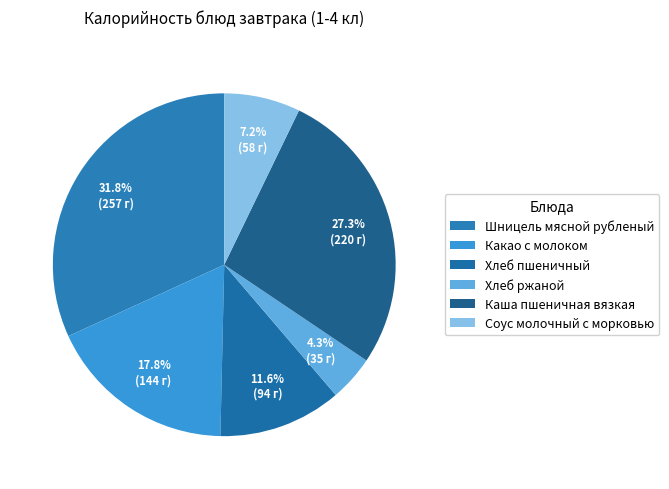

To the nearest percent, what is the difference between the Шницель мясной рубленый and Хлеб пшеничный slice percentages?

20%